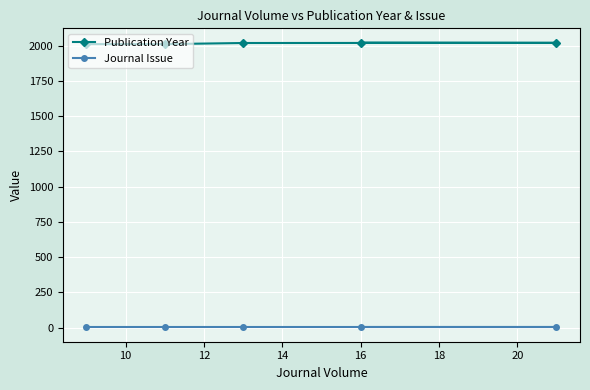

Which series has the largest range (max minus min)?

Publication Year